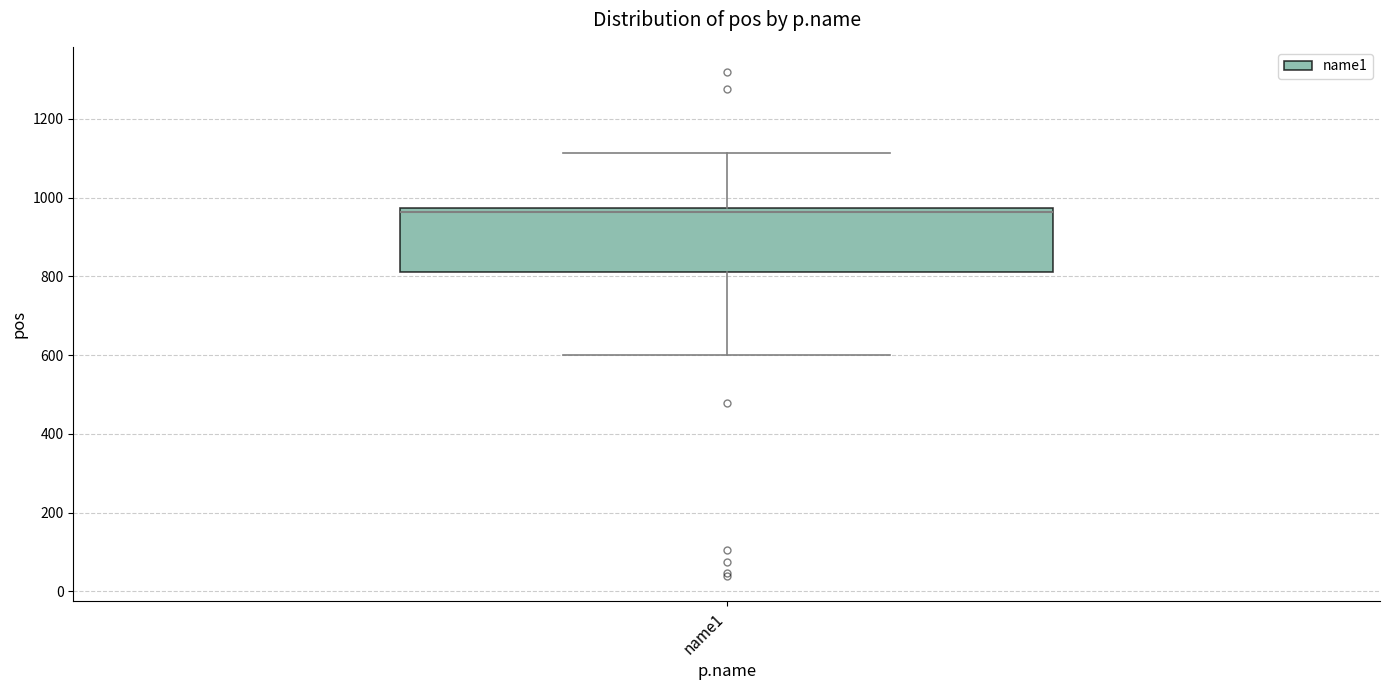

Read this box plot against the y-axis: the position of the median line, the range covered by the box, and the ends of both whiskers. The values are not printed on the chart, so give them approximately, as read against the axis.

median 960, box 820 to 980, whiskers 600 to 1120